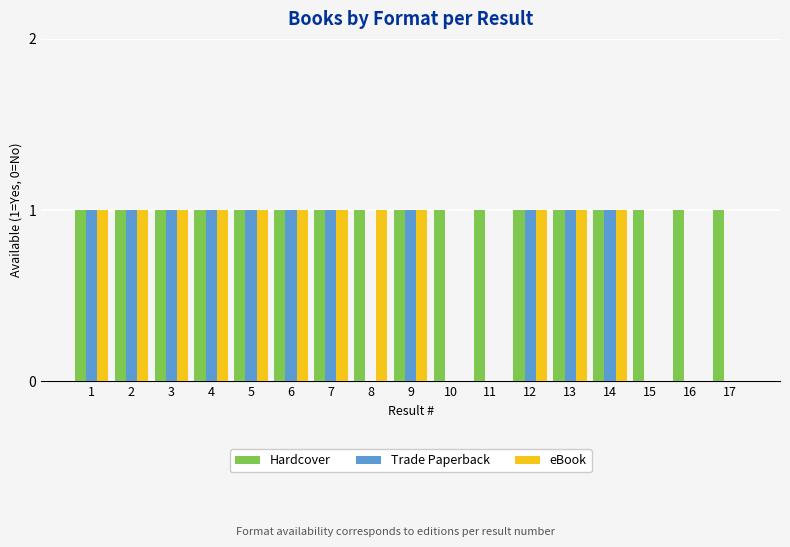

Reading right to left, list all the values displayed in this chart.

Hardcover: 1	1	1	1	1	1	1	1	1	1	1	1	1	1	1	1	1
Trade Paperback: 0	0	0	1	1	1	0	0	1	0	1	1	1	1	1	1	1
eBook: 0	0	0	1	1	1	0	0	1	1	1	1	1	1	1	1	1